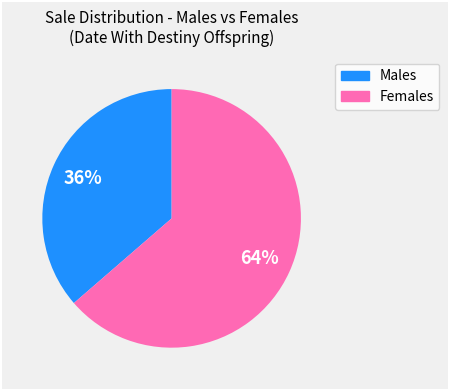

Is there a majority slice in this chart?

Yes